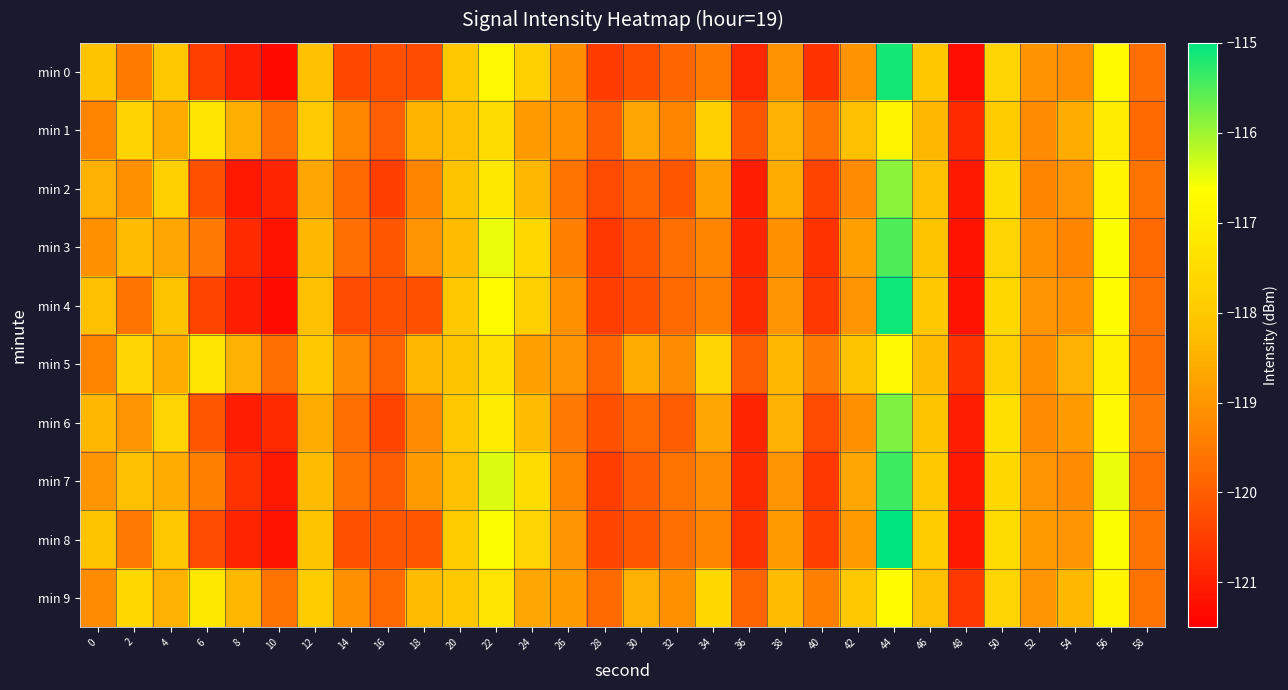

At which category is the sum across all series the highest?

44